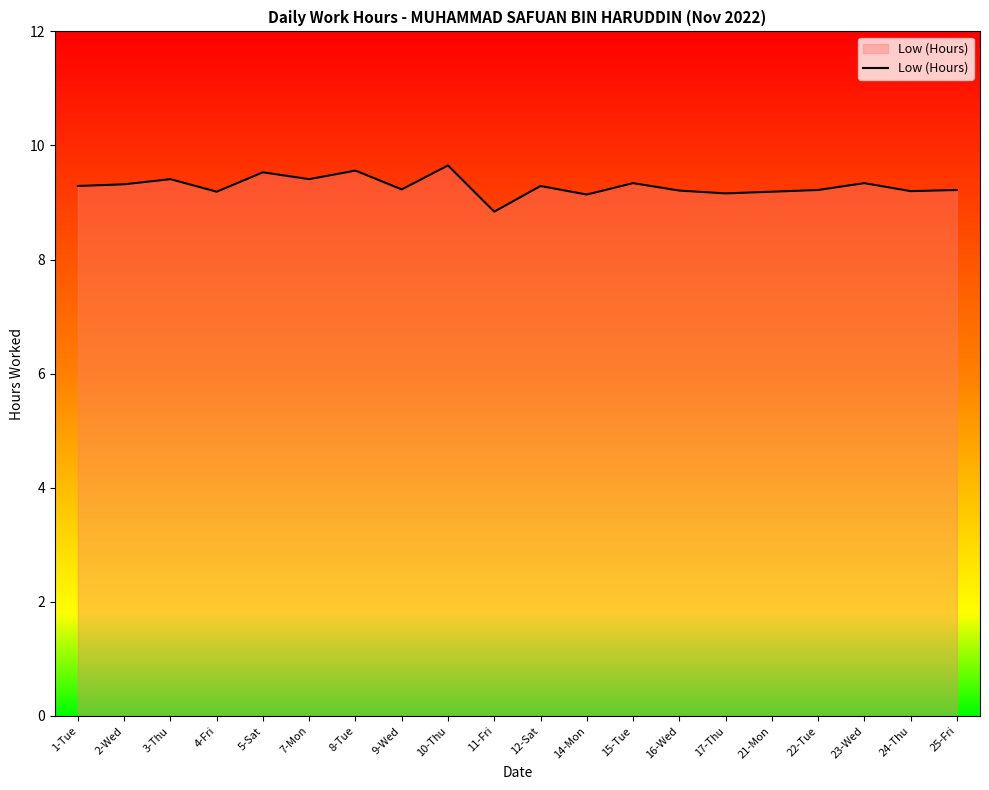

Read the value at 7-Mon.

9.4